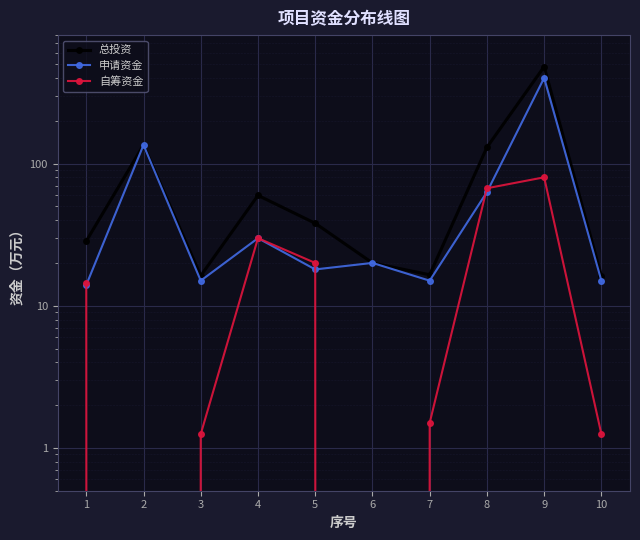

At how many categories does at least one series exceed 14?

10